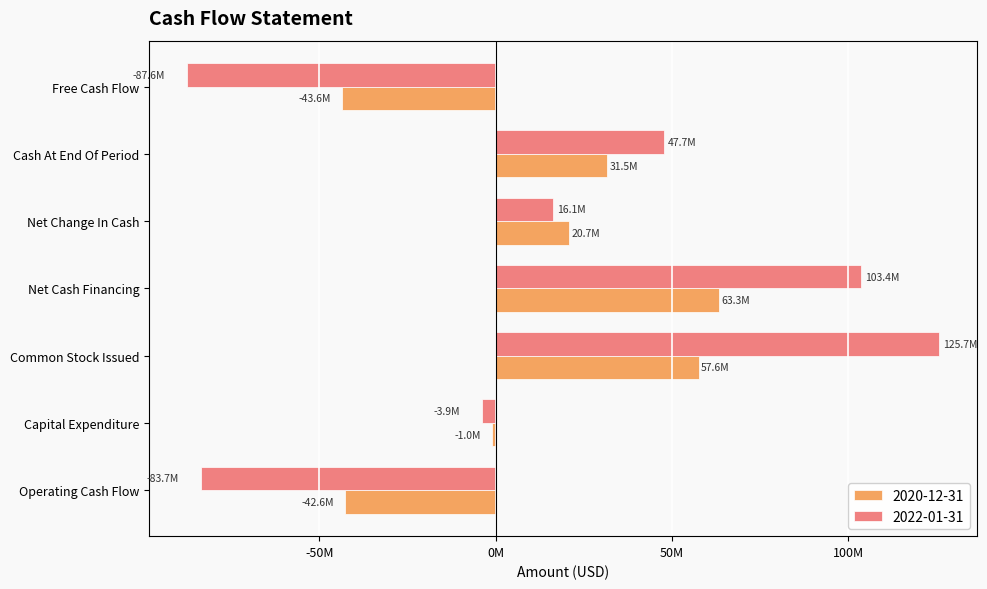

Reading left to right, extract all data points from this chart.

2020-12-31: -42650000	-952000	57593000	63254000	20737000	31543000	-43602000
2022-01-31: -83684000	-3880000	125694000	103441000	16130000	47673000	-87564000